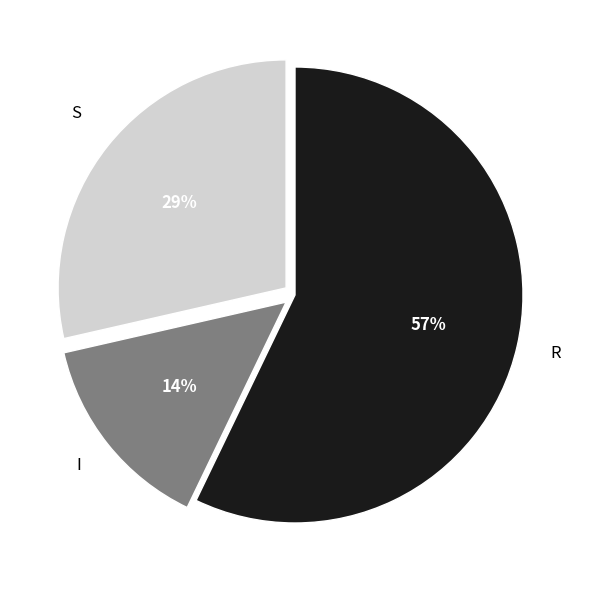

What percentage is the I slice, to the nearest percent?

14%